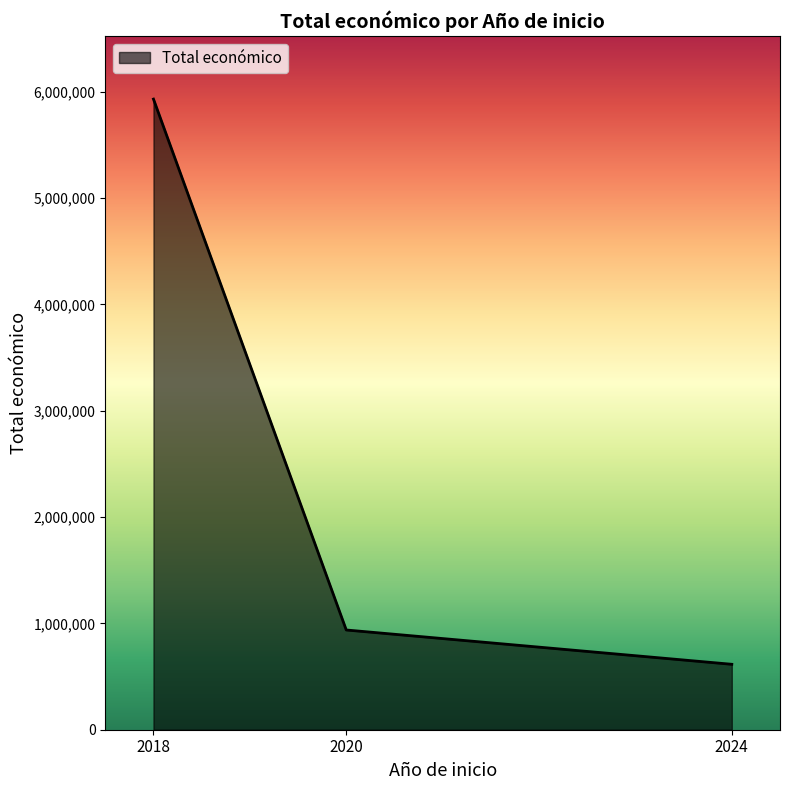

Reading left to right, list all the values displayed in this chart.

5931369	938082	615375